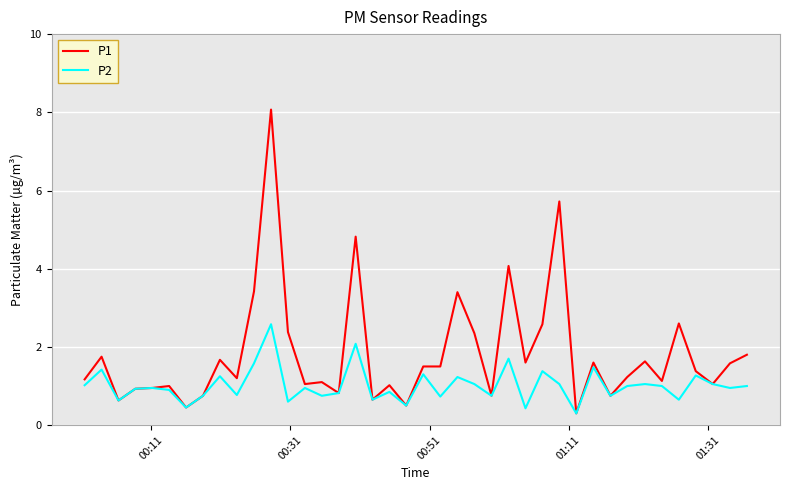

What is the highest value of the P2 series?

2.6